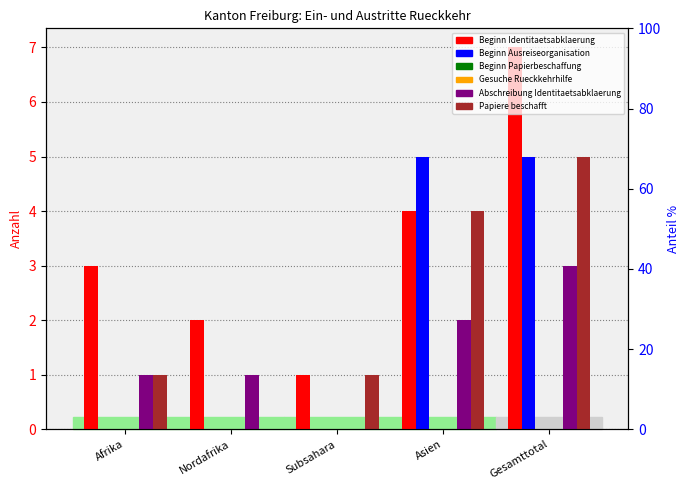

Reading right to left, list all the values displayed in this chart.

Beginn Identitaetsabklaerung: 7	4	1	2	3
Beginn Ausreiseorganisation: 5	5	0	0	0
Beginn Papierbeschaffung: 0	0	0	0	0
Gesuche Rueckkehrhilfe: 0	0	0	0	0
Abschreibung Identitaetsabklaerung: 3	2	0	1	1
Papiere beschafft: 5	4	1	0	1